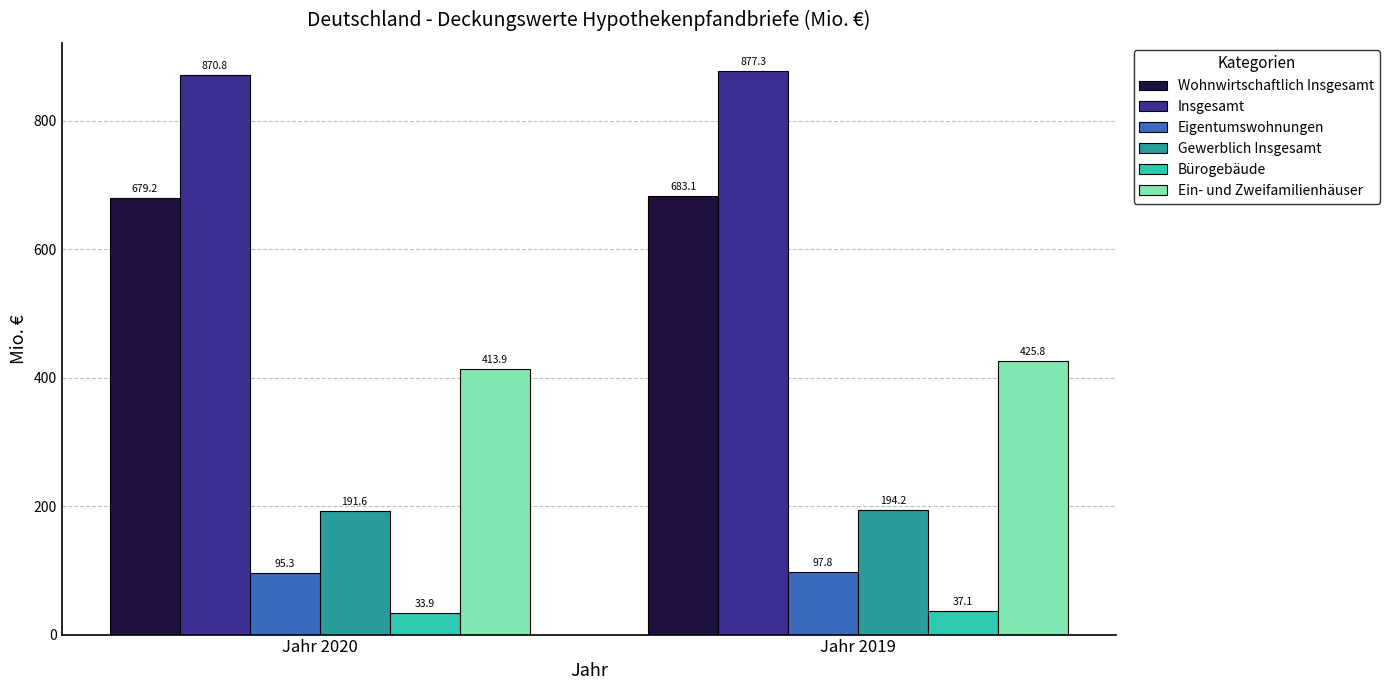

What is the total value across all series at Jahr 2019?

2315.3